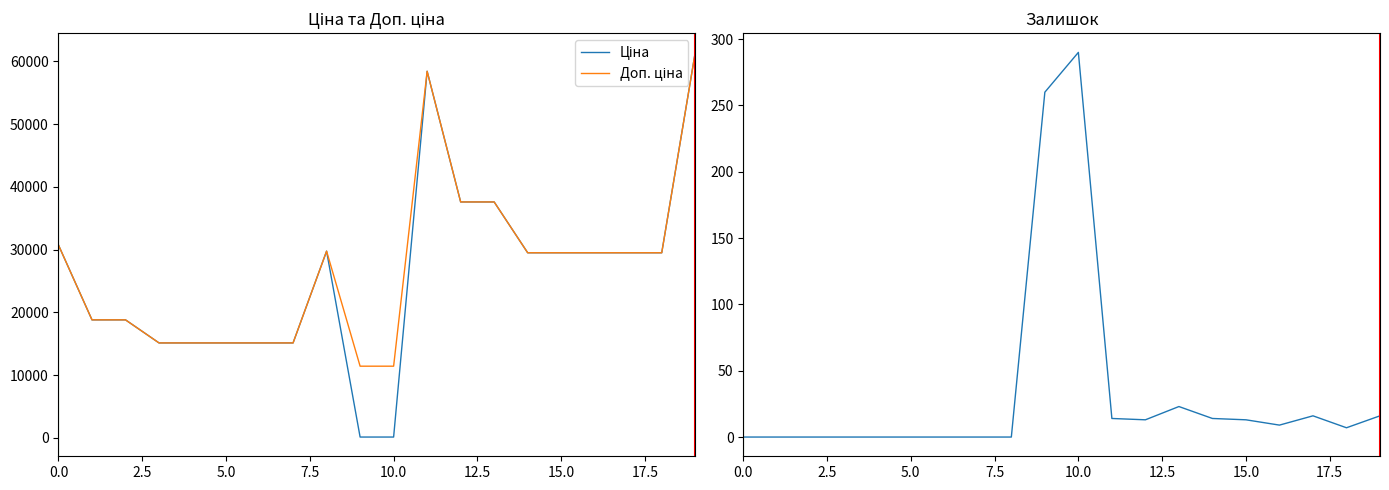

What is the value of the Ціна point at the 11th from the left?

114.1